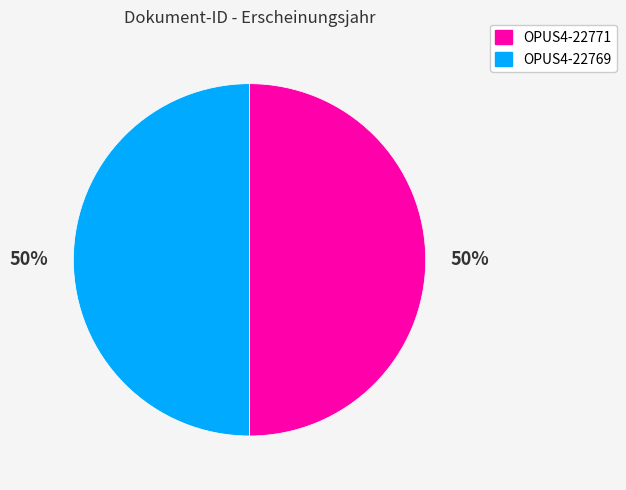

Is the sum of OPUS4-22771 and OPUS4-22769 greater than half?

Yes